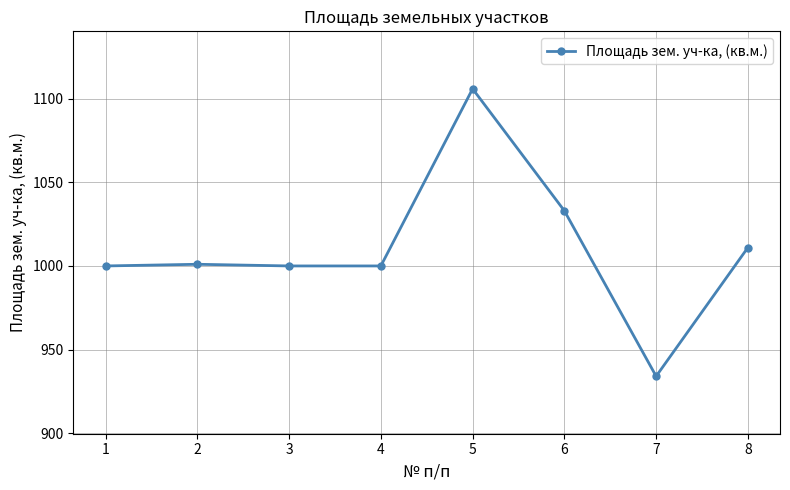

Is it true that the value at 5 is 1106?

True